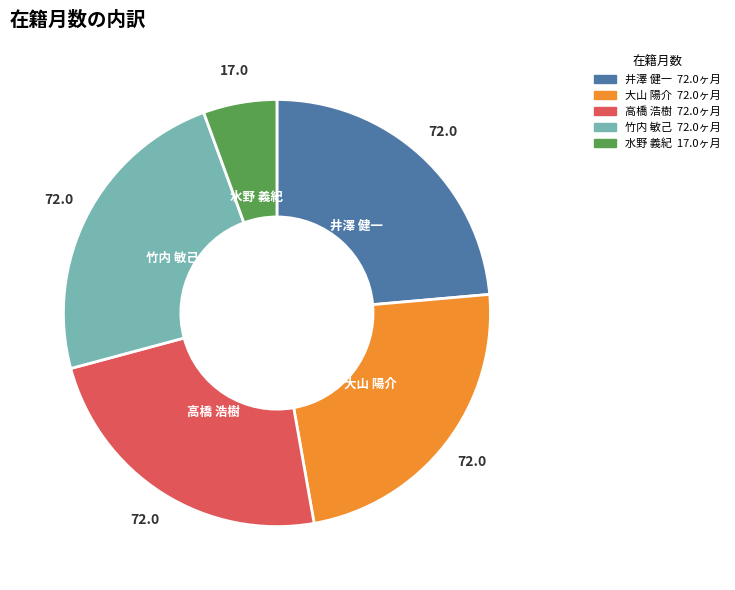

Is there a majority slice in this chart?

No